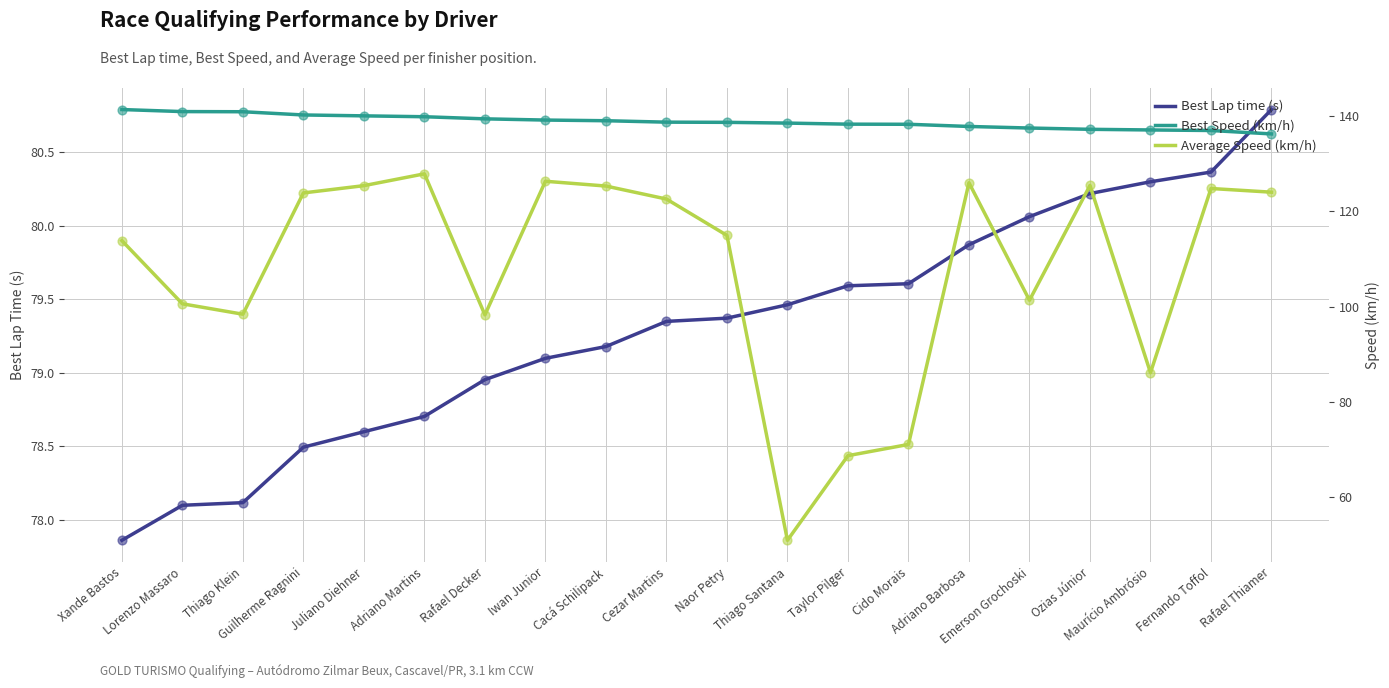

Which series has the largest total across all categories?

Best Speed (km/h)